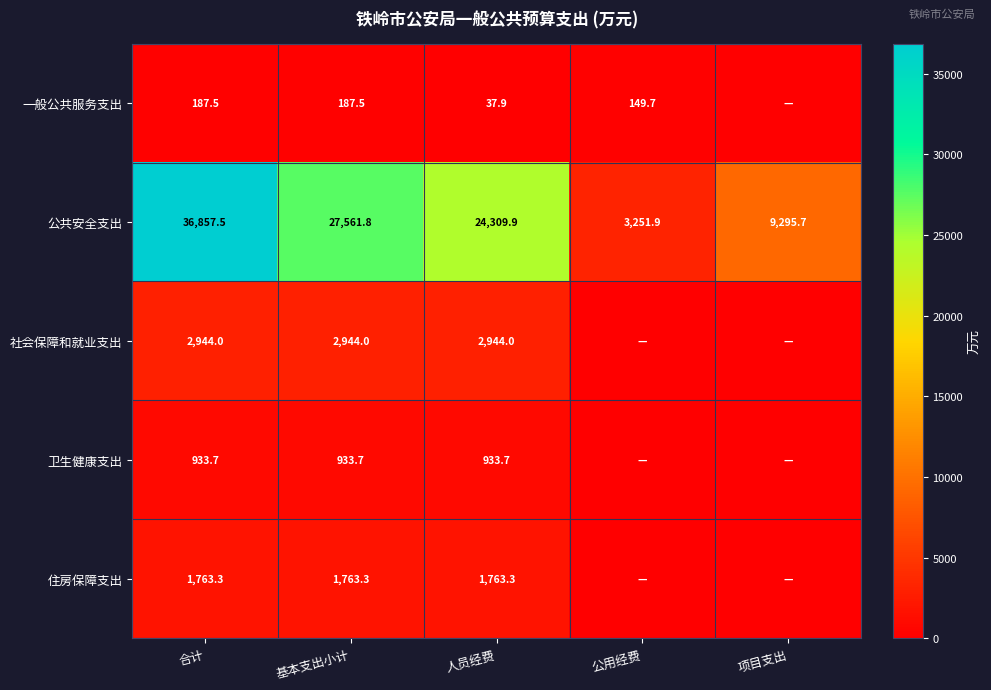

Rank the series at 合计 from lowest to highest value.

一般公共服务支出, 卫生健康支出, 住房保障支出, 社会保障和就业支出, 公共安全支出